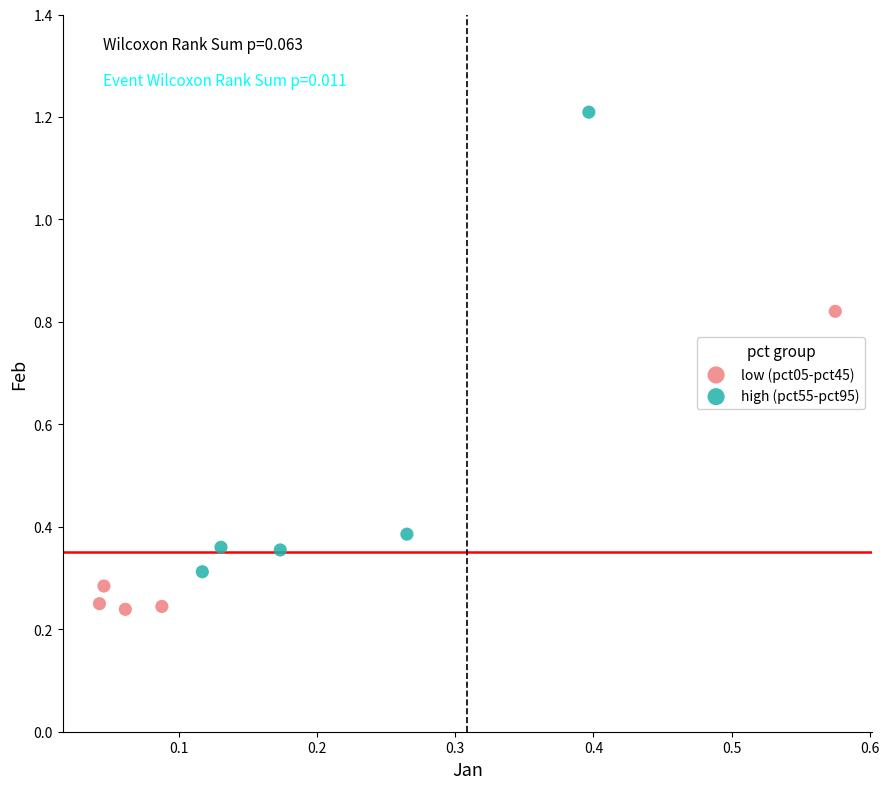

Which series has the widest spread of Y values?

high (pct55-pct95)